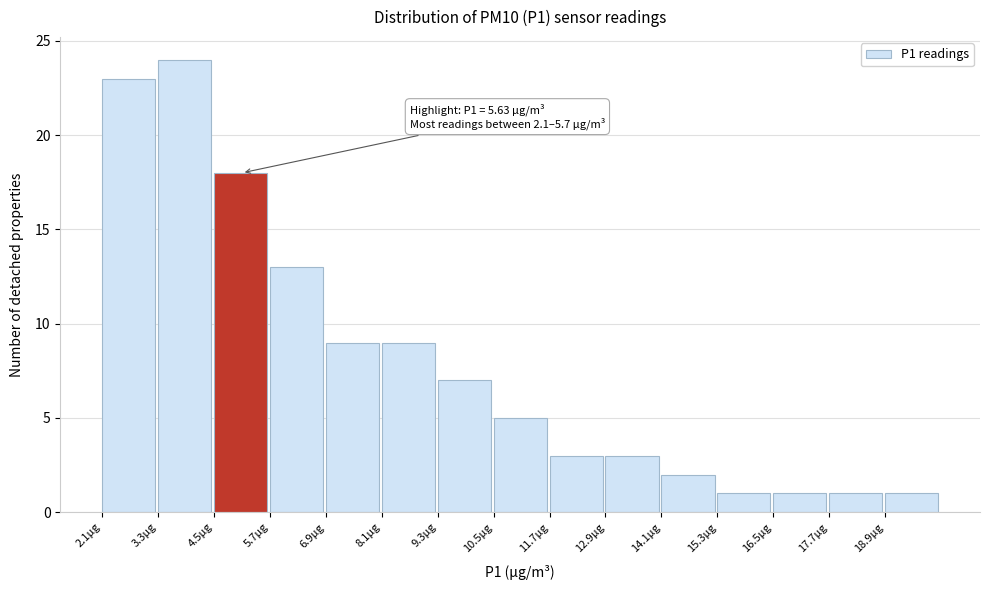

Which range on the x-axis has the tallest bar?

3.4 to 4.6